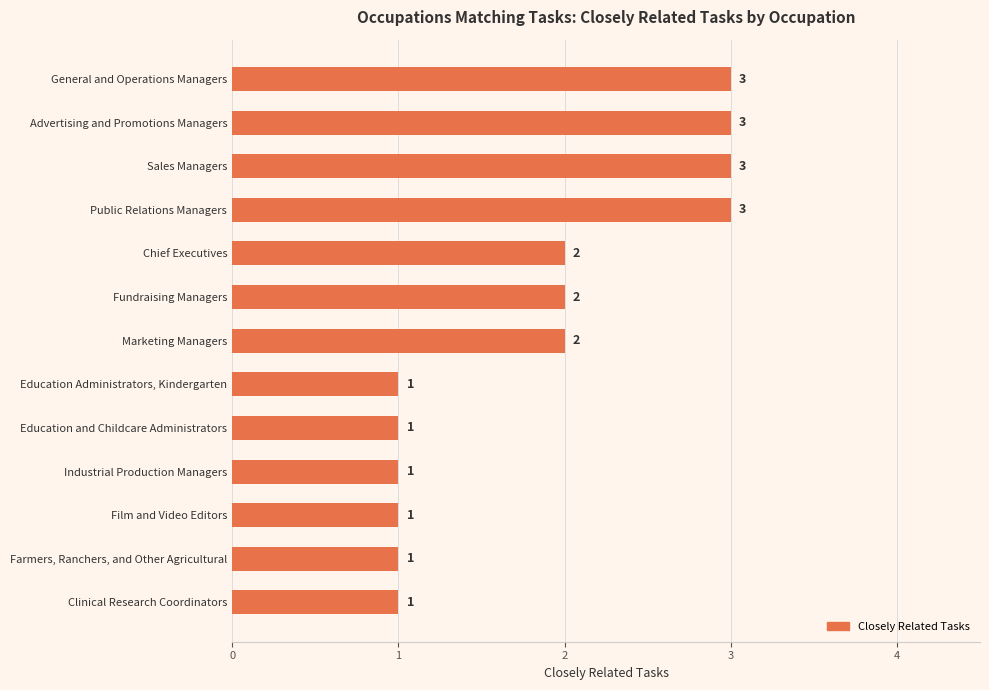

How many values are between 1 and 3?

13